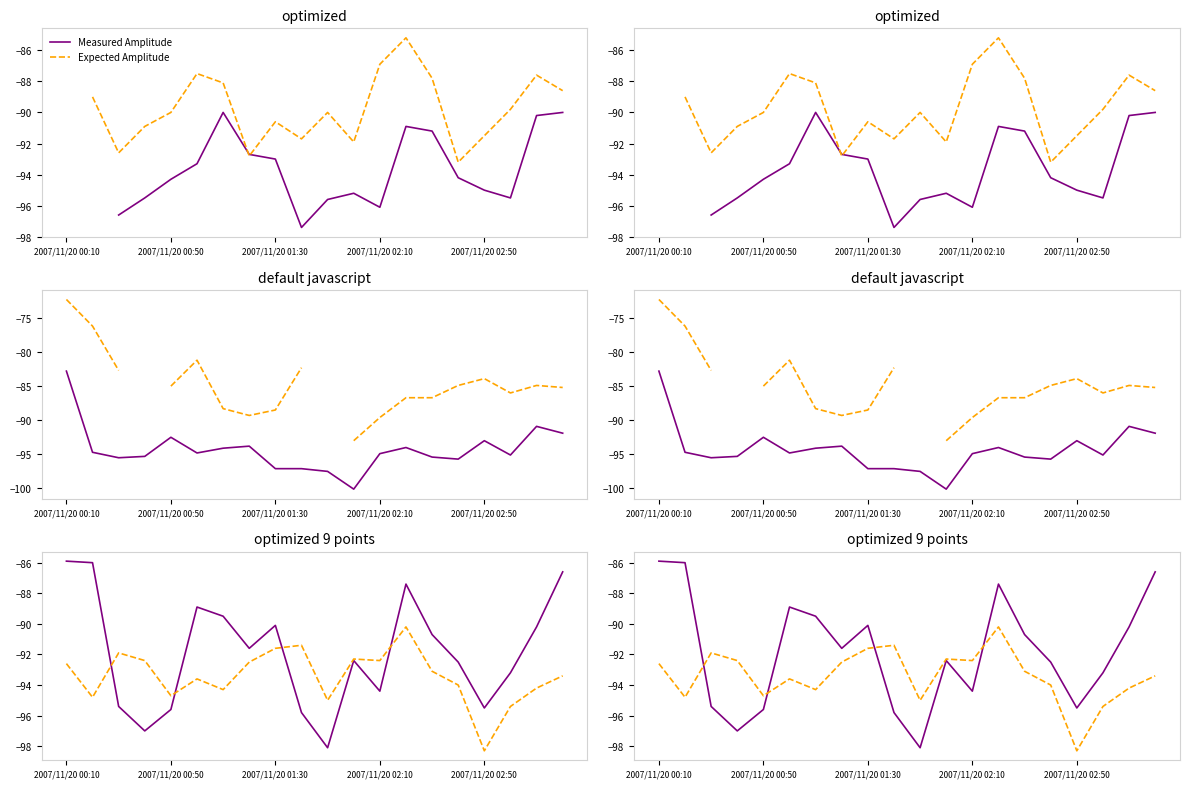

What position from the left is 7?

8